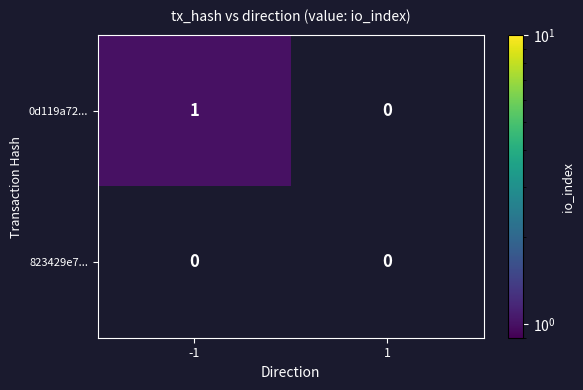

At which category is the sum across all series the highest?

-1